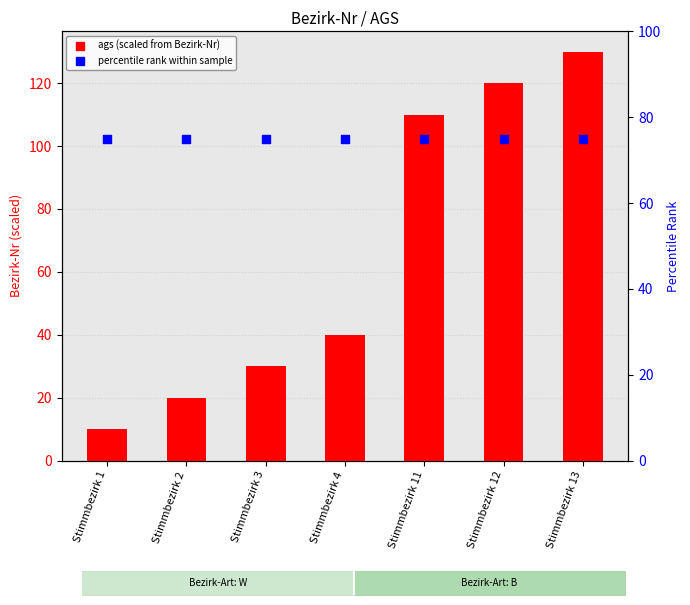

At how many categories does at least one series exceed 109?

3